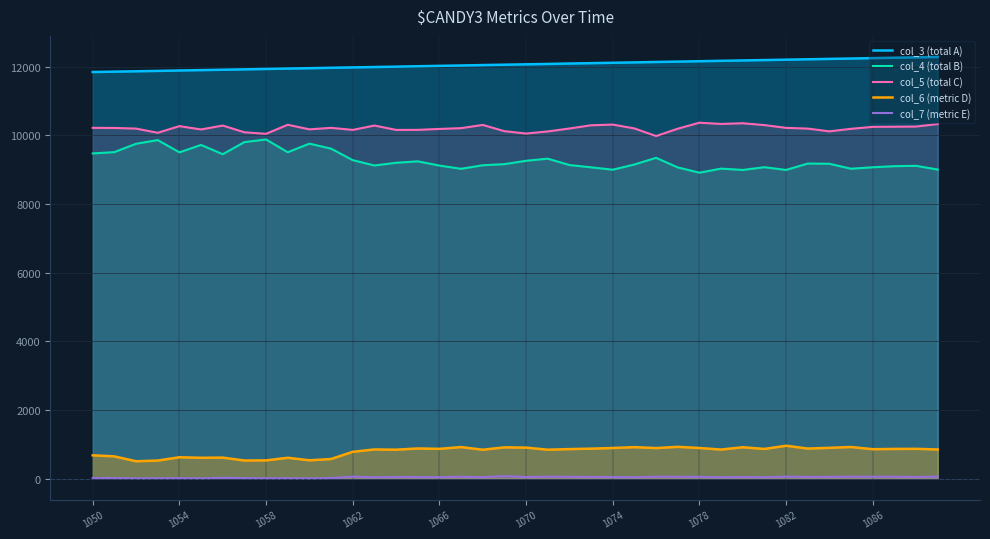

How many lines are shown in the chart?

5